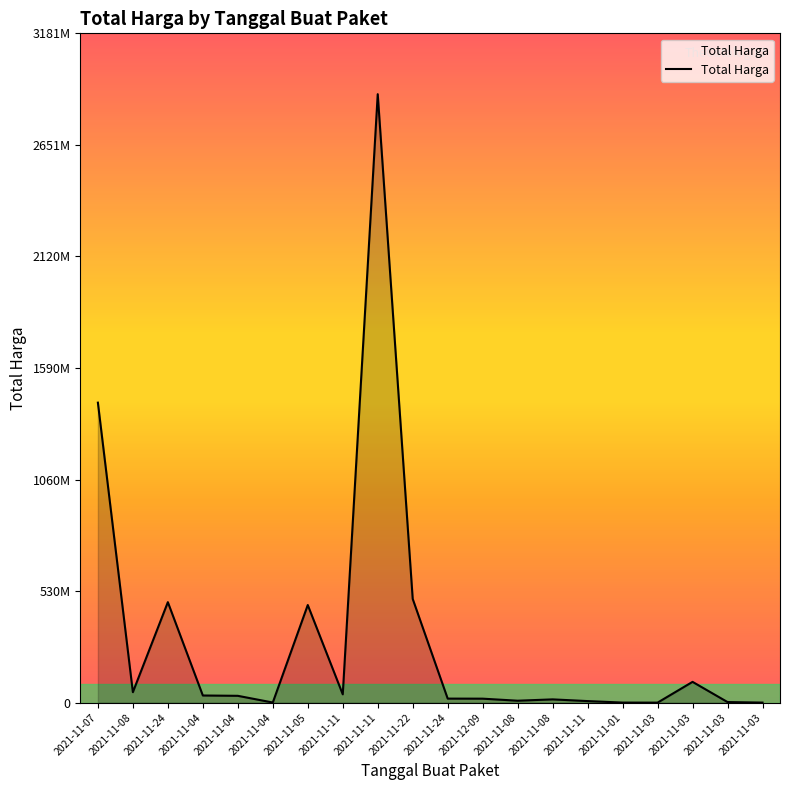

Is this an area chart (filled region under the line)?

Yes